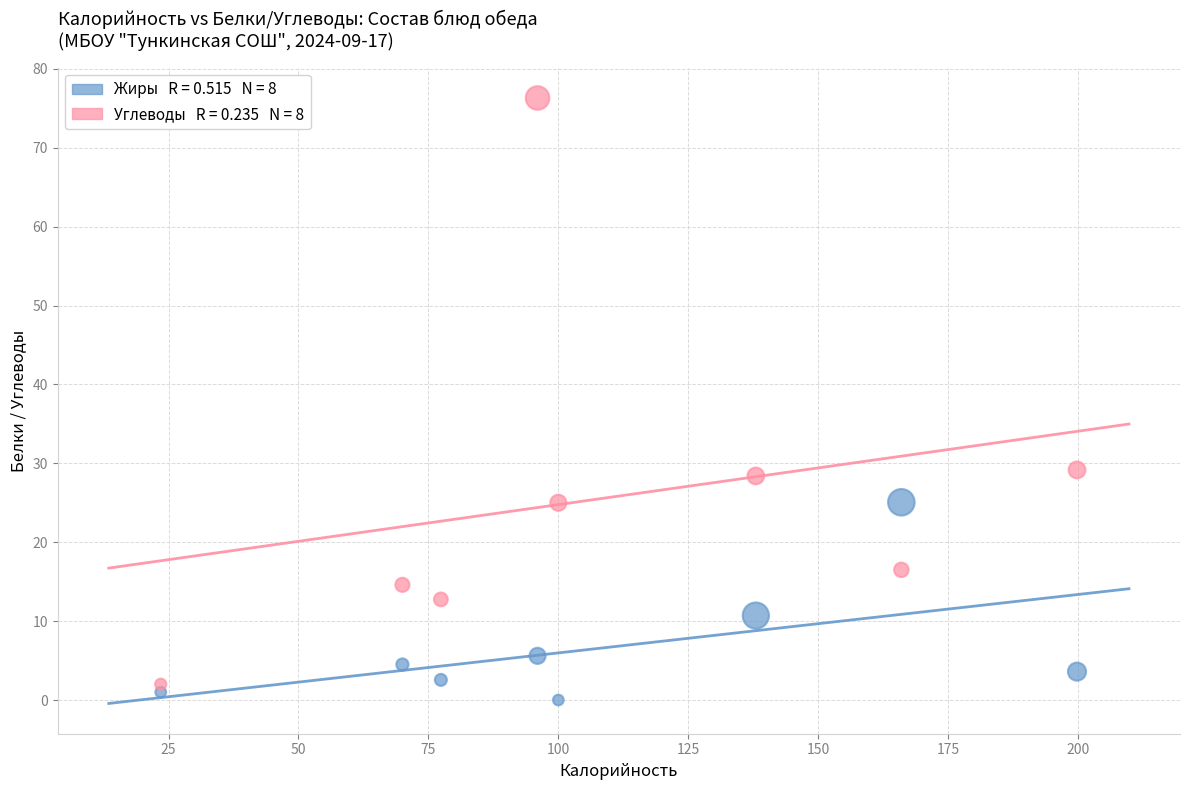

Across all data points, what is the range of Y values (max minus min)?

76.3